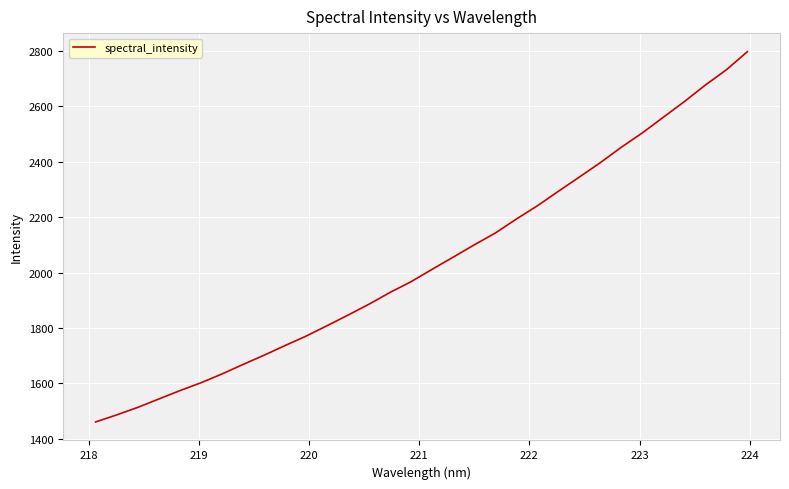

Count the number of data series in this chart.

1